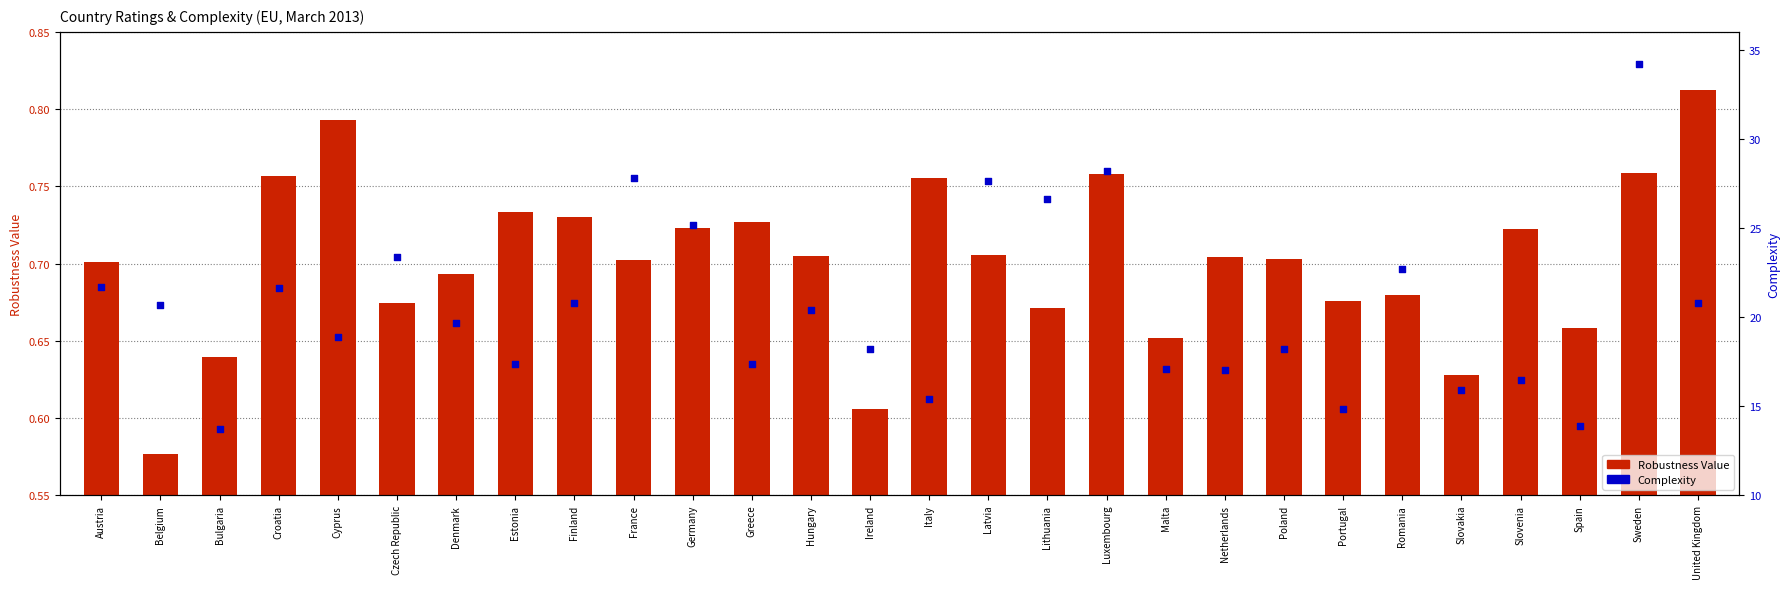

Which series has the widest spread of Y values?

Complexity